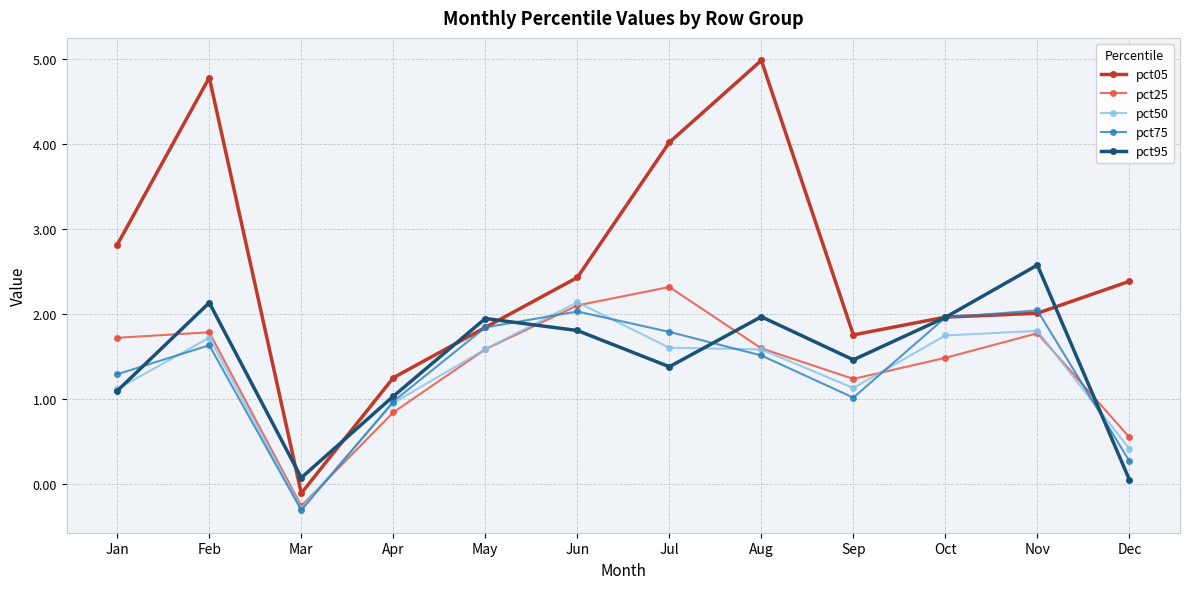

Read the pct95 value at Oct.

2.0